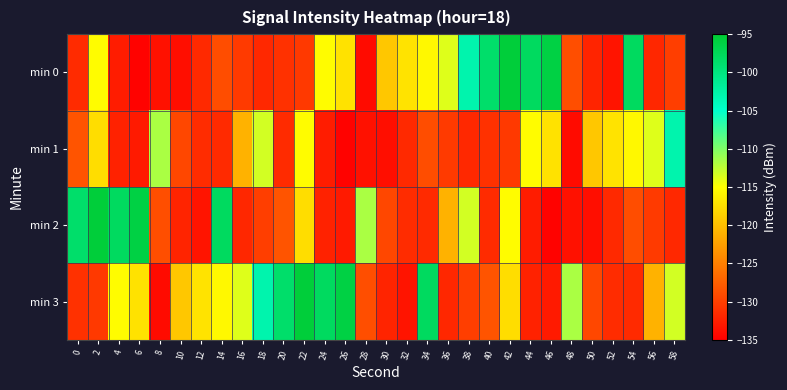

Reading left to right, list all the values displayed in this chart.

min 0: 0=-131.5	2=-115.2	4=-132.7	6=-134.8	8=-133.5	10=-133.8	12=-131.7	14=-128.9	16=-130.3	18=-131.7	20=-131.1	22=-130.5	24=-115.2	26=-117.3	28=-134.0	30=-119.3	32=-117.1	34=-115.5	36=-113.7	38=-103.0	40=-98.6	42=-95.5	44=-97.9	46=-96.2	48=-128.8	50=-132.1	52=-133.3	54=-98.0	56=-131.8	58=-130.0
min 1: 0=-128.3	2=-117.6	4=-132.2	6=-132.9	8=-111.7	10=-129.3	12=-131.4	14=-131.6	16=-120.9	18=-113.2	20=-131.5	22=-115.2	24=-132.7	26=-134.8	28=-133.5	30=-133.8	32=-131.7	34=-128.9	36=-130.3	38=-131.7	40=-131.1	42=-130.5	44=-115.2	46=-117.3	48=-134.0	50=-119.3	52=-117.1	54=-115.5	56=-113.7	58=-103.0
min 2: 0=-98.6	2=-95.5	4=-97.9	6=-96.2	8=-128.8	10=-132.1	12=-133.3	14=-98.0	16=-131.8	18=-130.0	20=-128.3	22=-117.6	24=-132.2	26=-132.9	28=-111.7	30=-129.3	32=-131.4	34=-131.6	36=-120.9	38=-113.2	40=-131.5	42=-115.2	44=-132.7	46=-134.8	48=-133.5	50=-133.8	52=-131.7	54=-128.9	56=-130.3	58=-131.7
min 3: 0=-131.1	2=-130.5	4=-115.2	6=-117.3	8=-134.0	10=-119.3	12=-117.1	14=-115.5	16=-113.7	18=-103.0	20=-98.6	22=-95.5	24=-97.9	26=-96.2	28=-128.8	30=-132.1	32=-133.3	34=-98.0	36=-131.8	38=-130.0	40=-128.3	42=-117.6	44=-132.2	46=-132.9	48=-111.7	50=-129.3	52=-131.4	54=-131.6	56=-120.9	58=-113.2